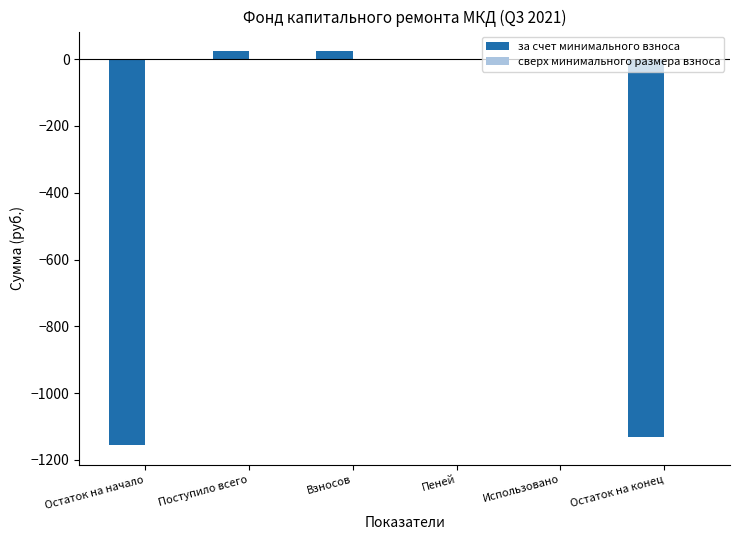

Is it true that the value at Использовано is -721.1?

False